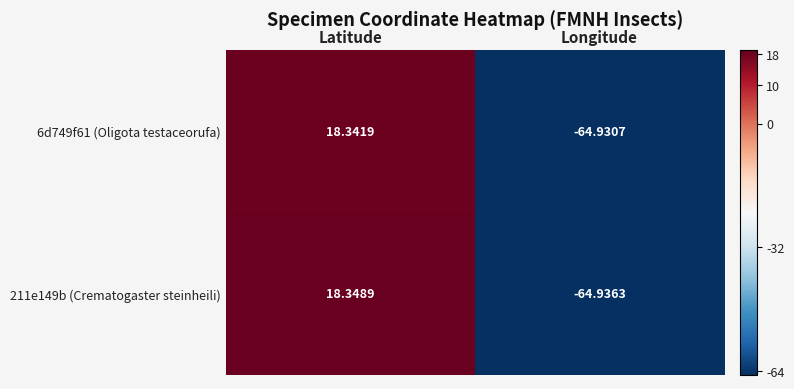

Where does the 211e149b (Crematogaster steinheili) series first go above 18?

Latitude